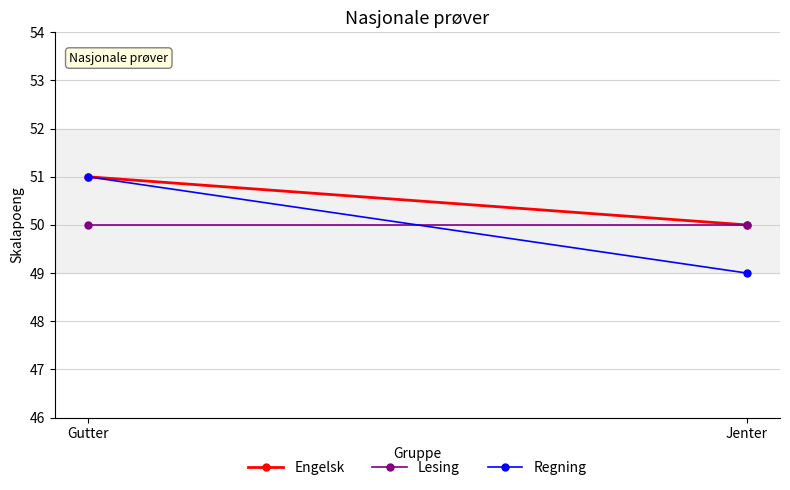

What is the sum of the Engelsk values at Gutter and Jenter?

101